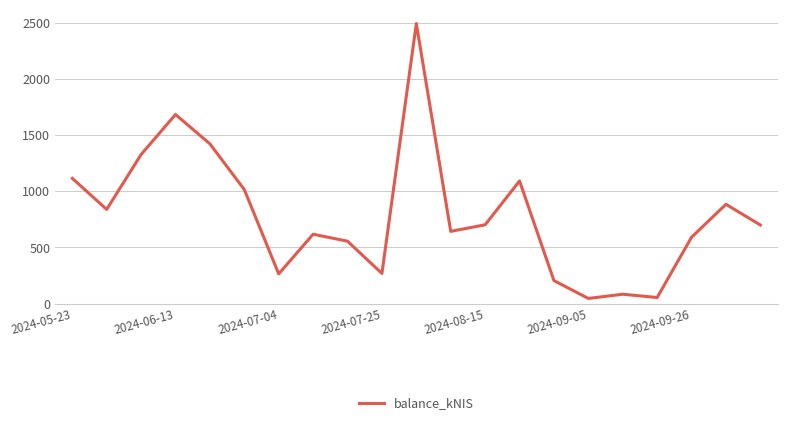

What is the greatest value displayed?

2493.3